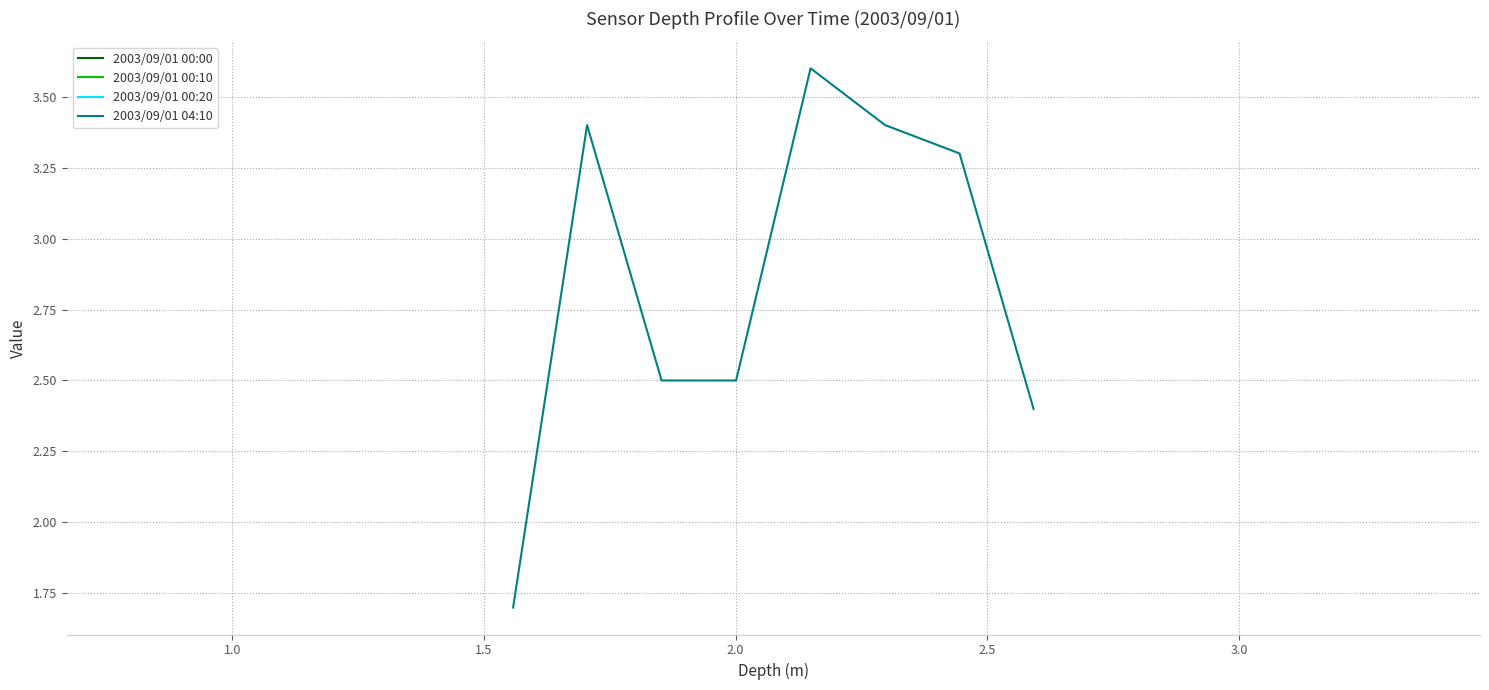

True or false: 2003/09/01 00:10 and 2003/09/01 00:00 intersect in this chart.

False